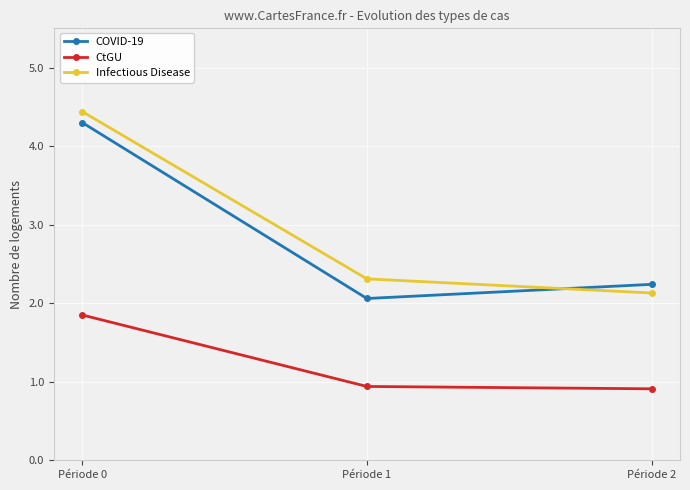

Reading left to right, transcribe all the data shown in this chart.

COVID-19: Période 0=4.3	Période 1=2.1	Période 2=2.2
CtGU: Période 0=1.9	Période 1=0.9	Période 2=0.9
Infectious Disease: Période 0=4.4	Période 1=2.3	Période 2=2.1